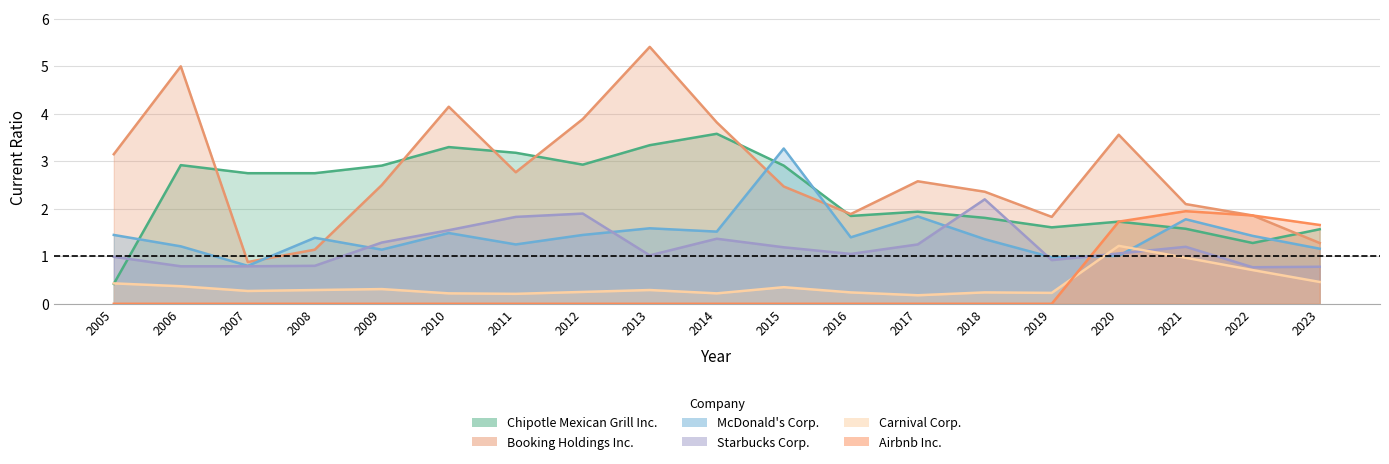

Does the chart display data point markers on the line(s)?

No